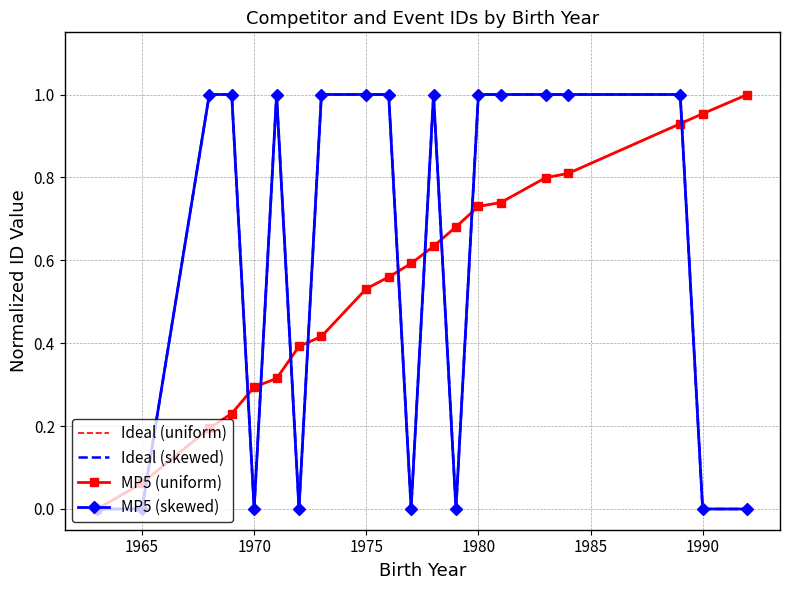

Reading right to left, extract all data points from this chart.

Ideal (uniform): 1.0	1.0	0.9	0.8	0.8	0.7	0.7	0.7	0.6	0.6	0.6	0.5	0.4	0.4	0.3	0.3	0.2	0.2	0.1	0.0
Ideal (skewed): 0.0	0.0	1.0	1.0	1.0	1.0	1.0	0.0	1.0	0.0	1.0	1.0	1.0	0.0	1.0	0.0	1.0	1.0	0.0	0.0
MP5 (uniform): 1.0	1.0	0.9	0.8	0.8	0.7	0.7	0.7	0.6	0.6	0.6	0.5	0.4	0.4	0.3	0.3	0.2	0.2	0.1	0.0
MP5 (skewed): 0.0	0.0	1.0	1.0	1.0	1.0	1.0	0.0	1.0	0.0	1.0	1.0	1.0	0.0	1.0	0.0	1.0	1.0	0.0	0.0